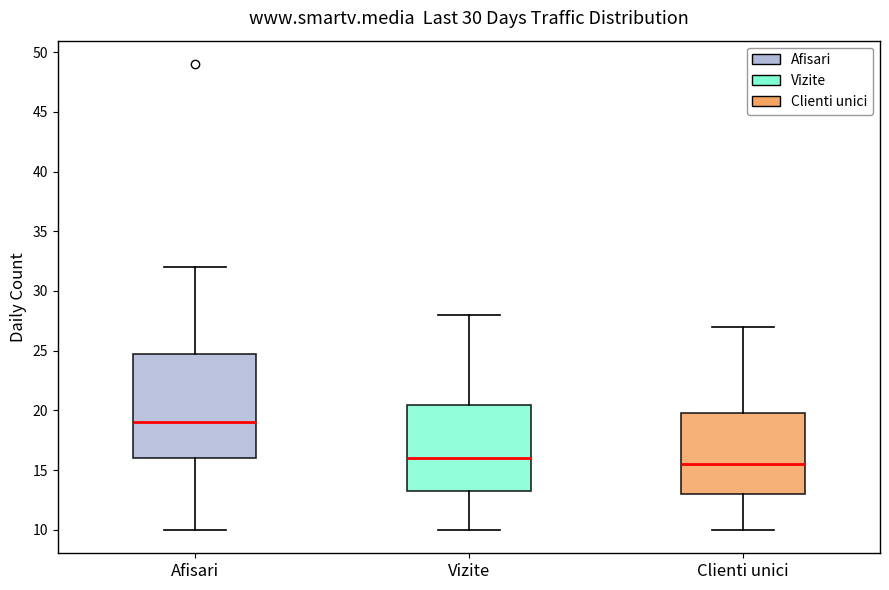

Comparing the boxes themselves (not the whiskers), which one is the tallest?

Afisari